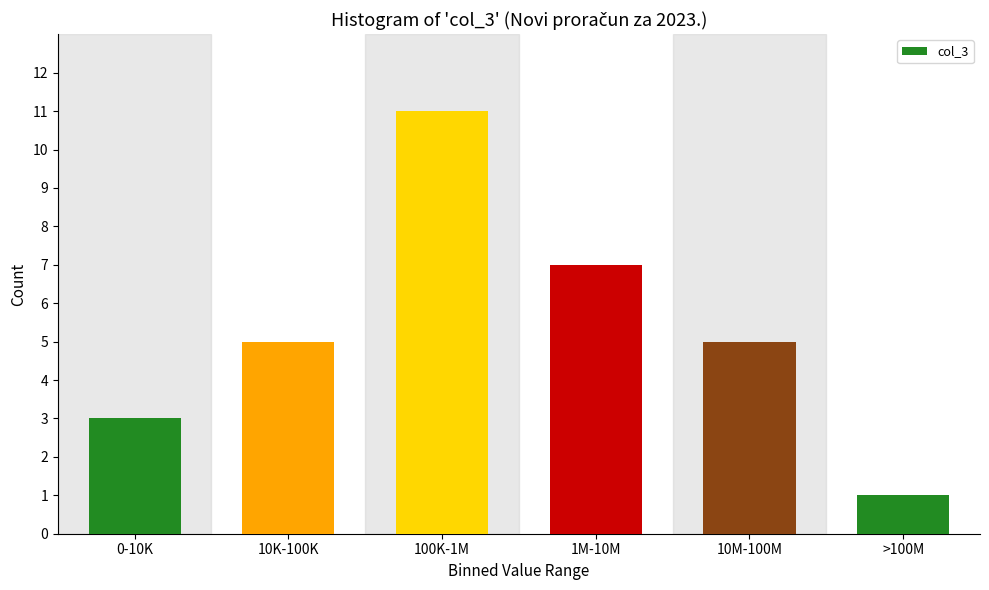

Reading left to right, list all the values displayed in this chart.

0-10K=3	10K-100K=5	100K-1M=11	1M-10M=7	10M-100M=5	>100M=1